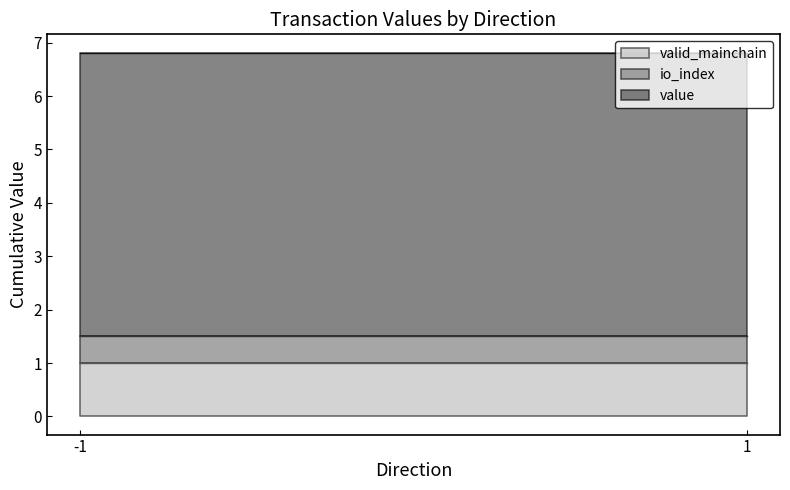

Which series has the largest total across all categories?

value